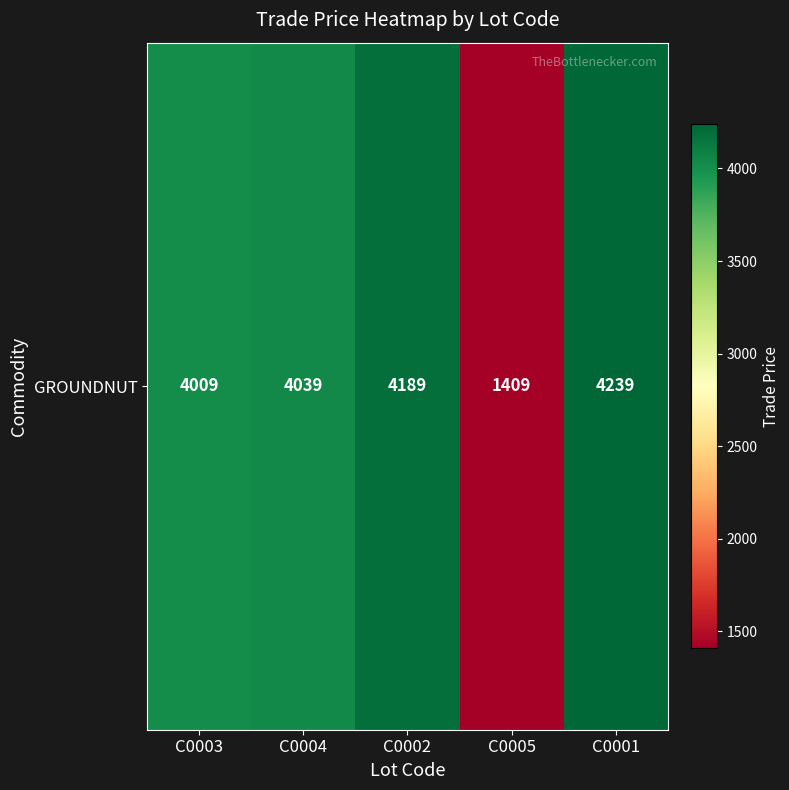

How many values exceed 4039?

2